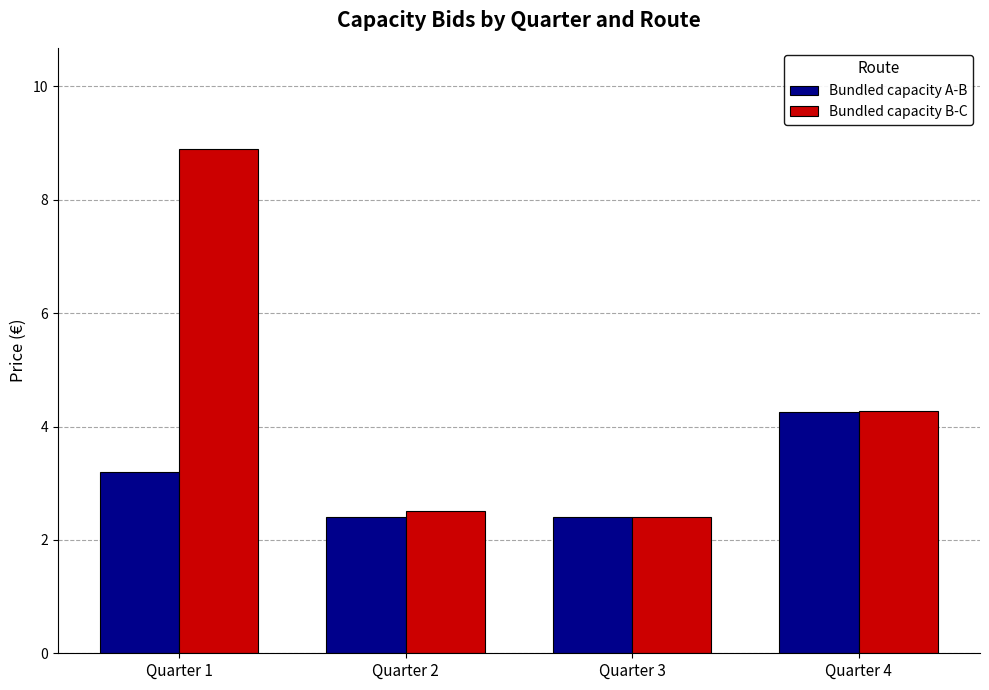

How many Bundled capacity A-B values are between 2 and 4?

3